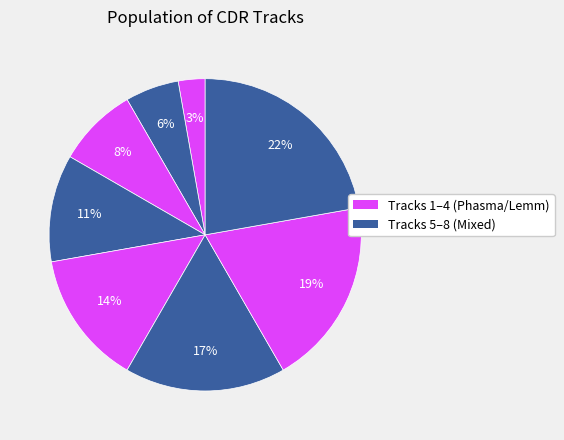

Count the number of slices in the pie.

8